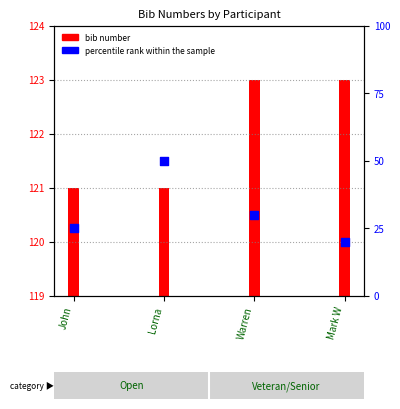

What is the change in value from John to Lorna?

+25